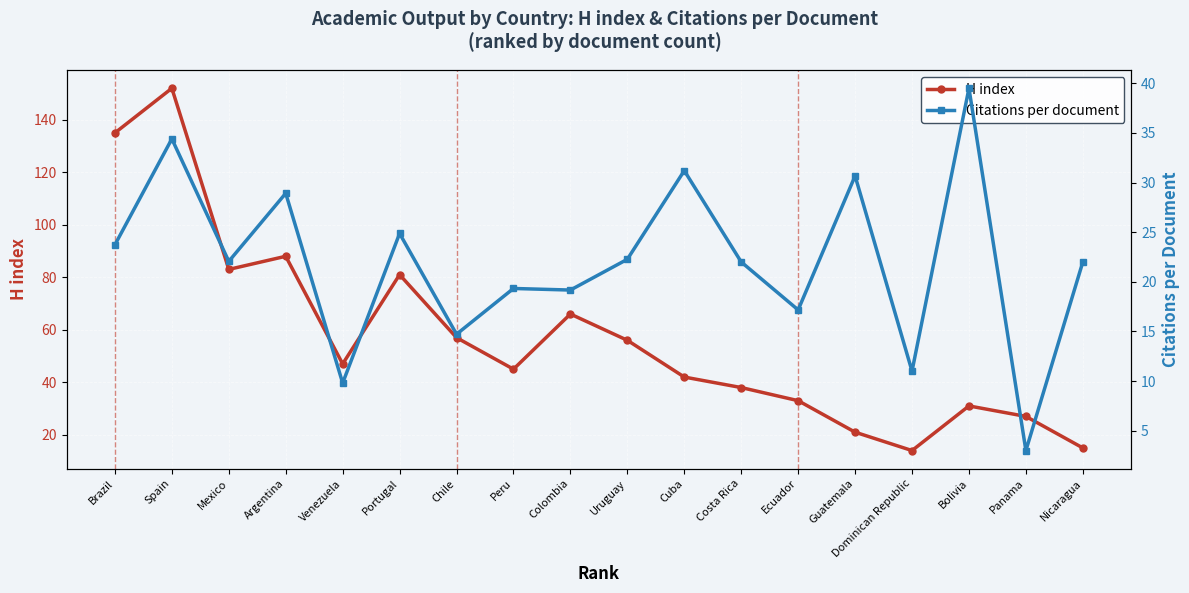

What is the label of the 8th point from the left?

Peru